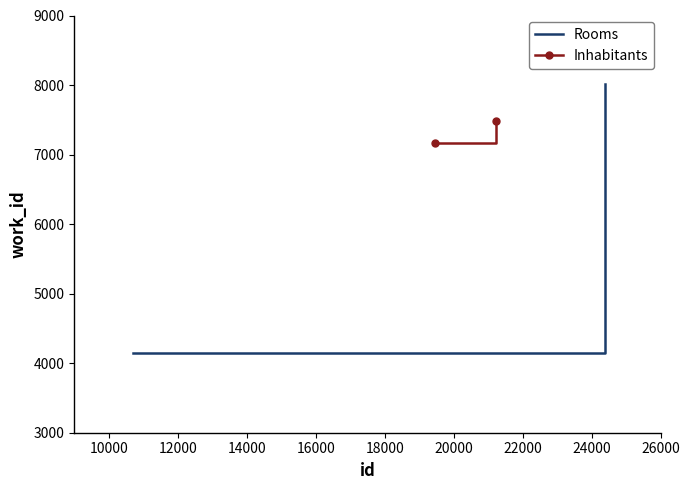

Rank the series by their maximum value, from lowest to highest.

Inhabitants, Rooms